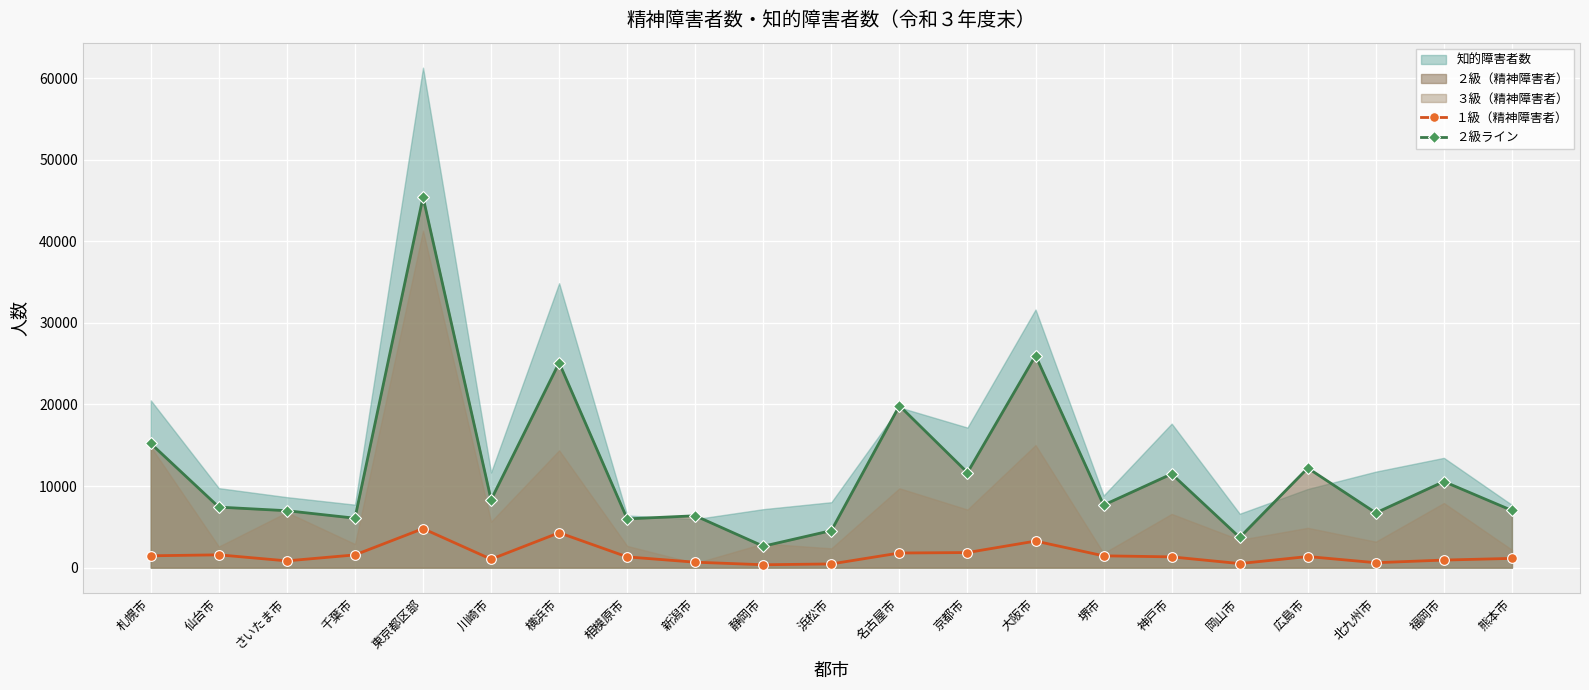

What is the value of the ２級ライン point at the 3rd from the left?

6978